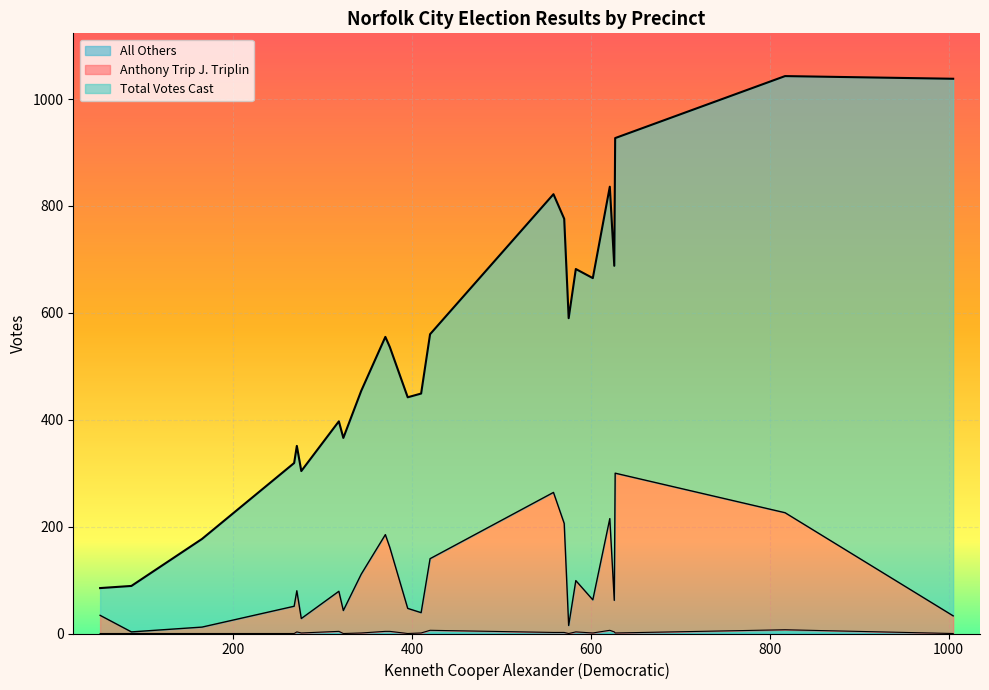

What is the value of the All Others point at the 7th from the left?

6